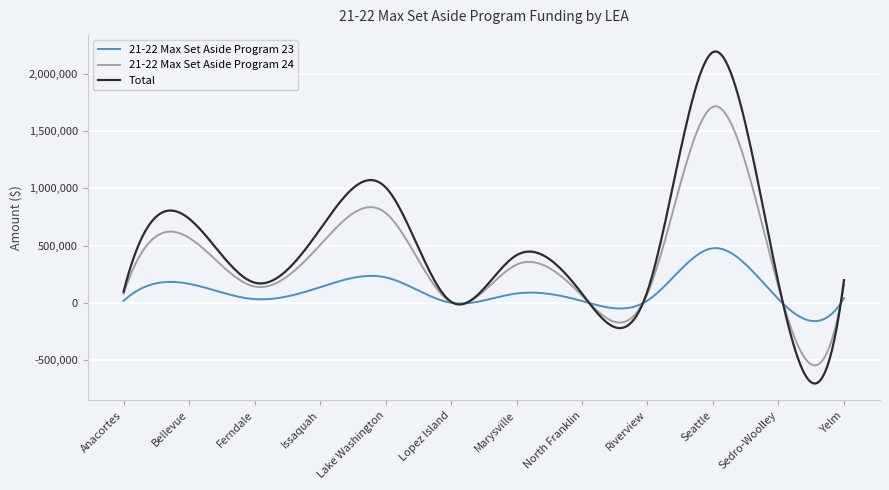

What is the smallest value displayed?

-703123.3